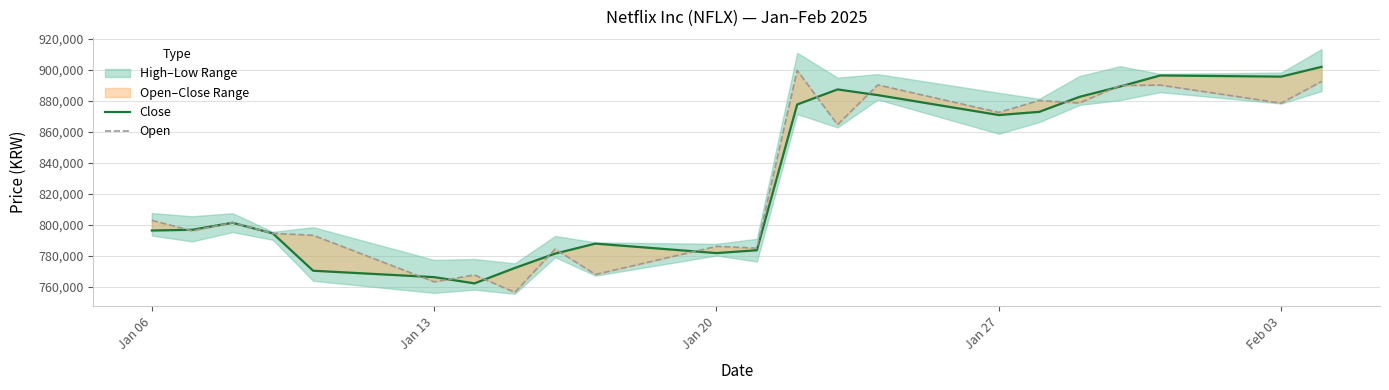

What is the minimum value shown in the chart?

756654